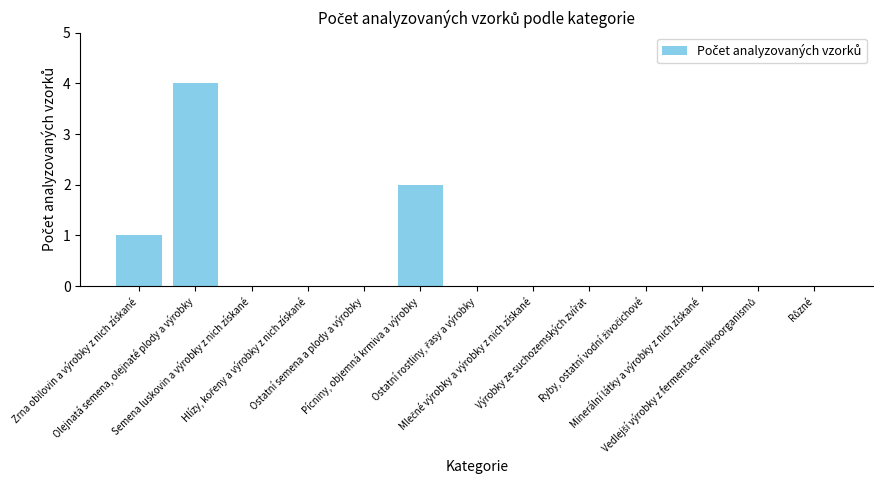

What is the sum of all values?

7